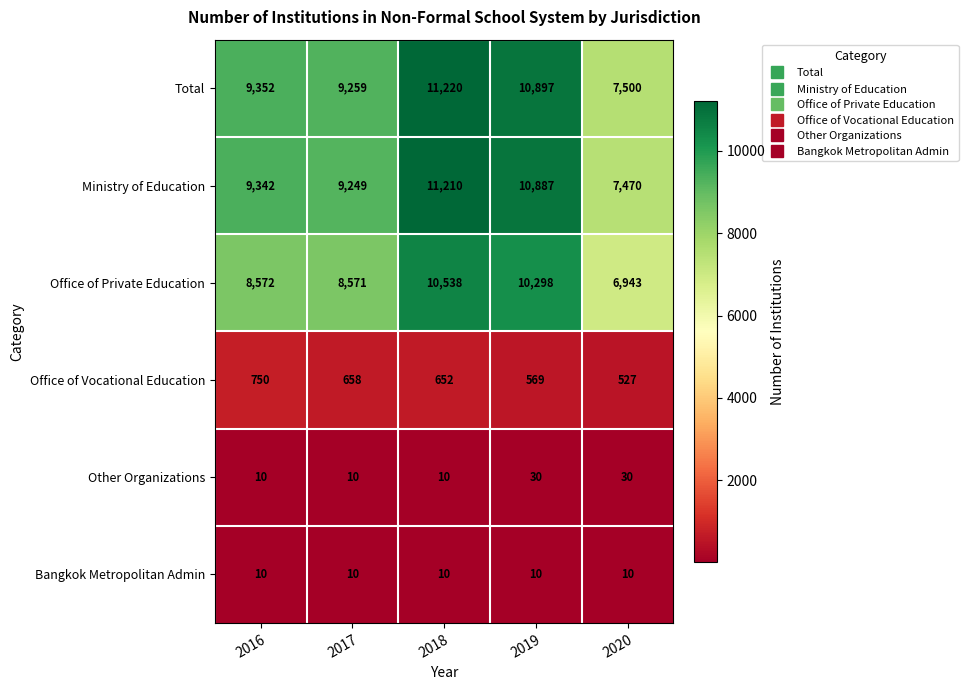

Is it true that Other Organizations equals 47 at 2020?

False